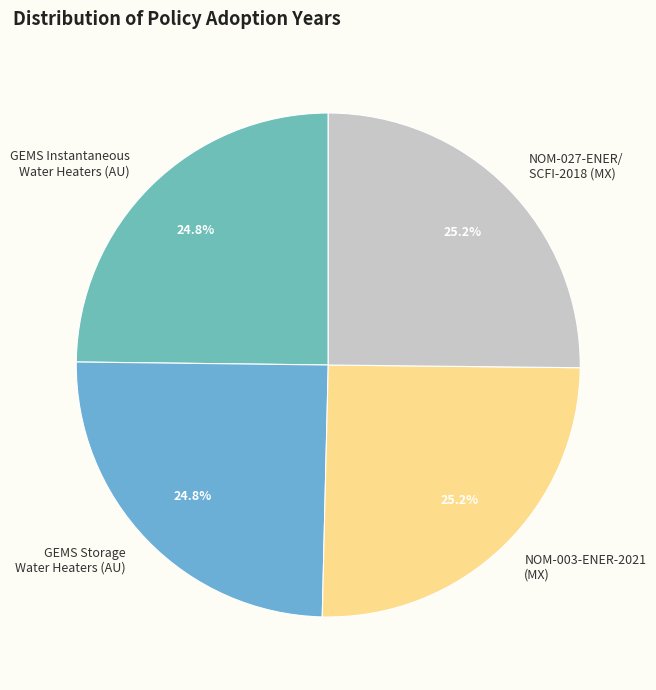

Approximately how many times larger is the value at GEMS Instantaneous Water Heaters (AU) compared to NOM-027-ENER/ SCFI-2018 (MX)?

1.0